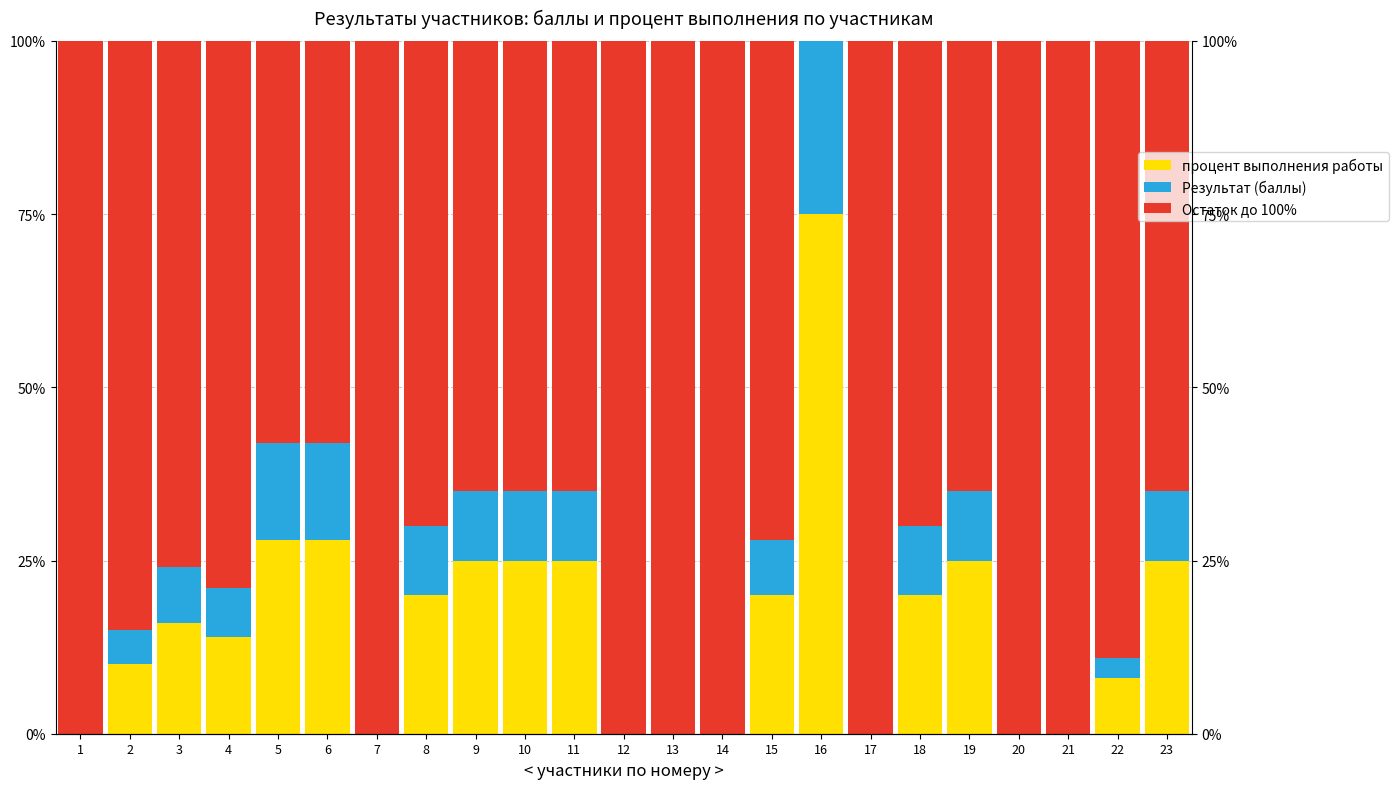

What is the value of the Остаток до 100% bar at the 6th from the left?

58